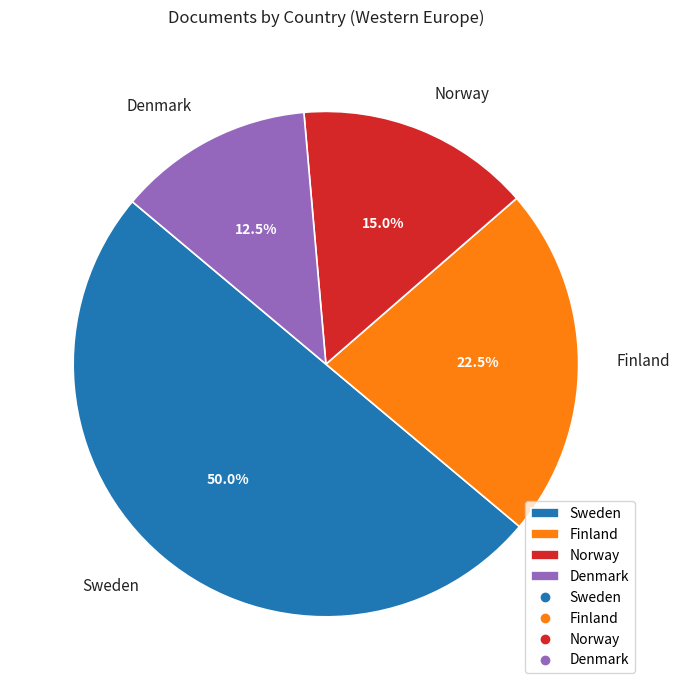

Rank the categories by value from lowest to highest.

Denmark, Norway, Finland, Sweden